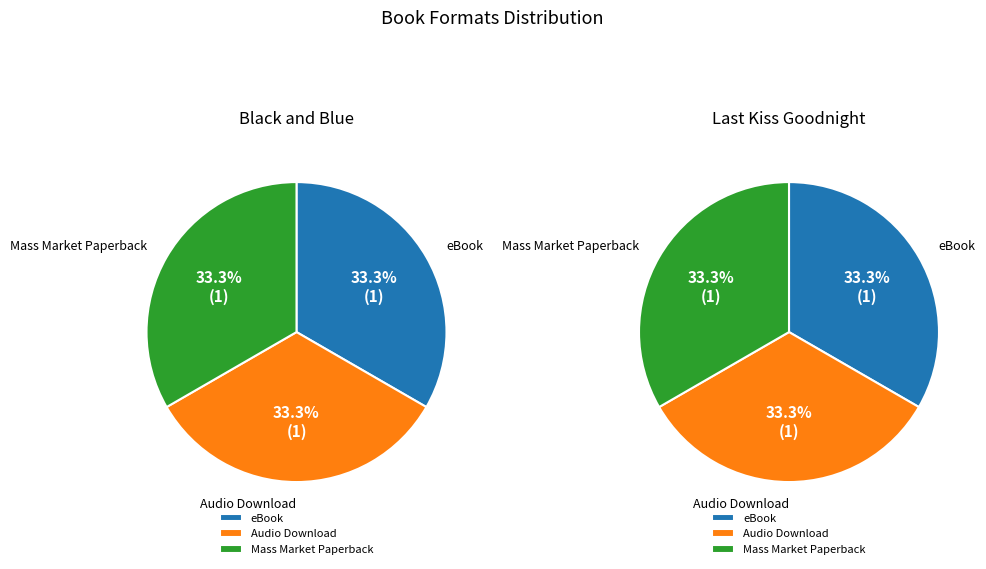

To the nearest percent, what is the average slice percentage?

33%